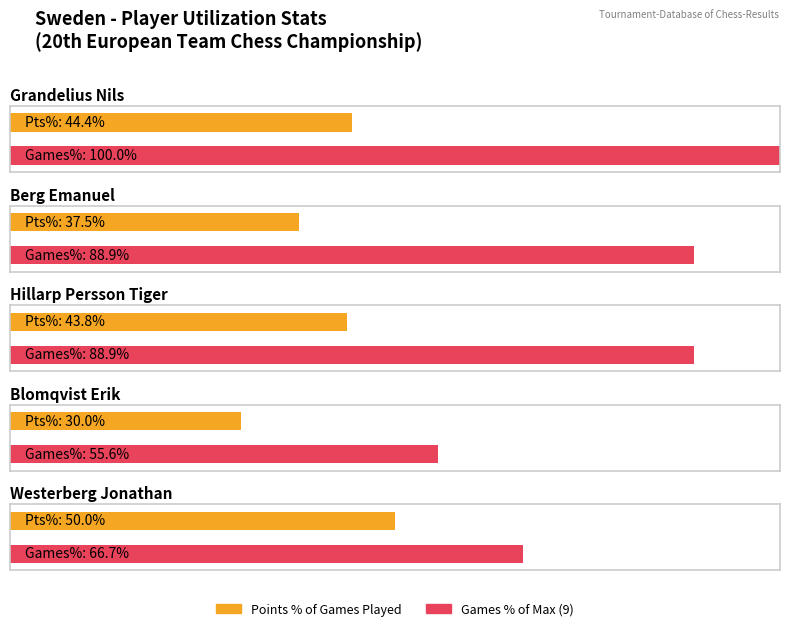

What is the sum of all Games values?

36.0